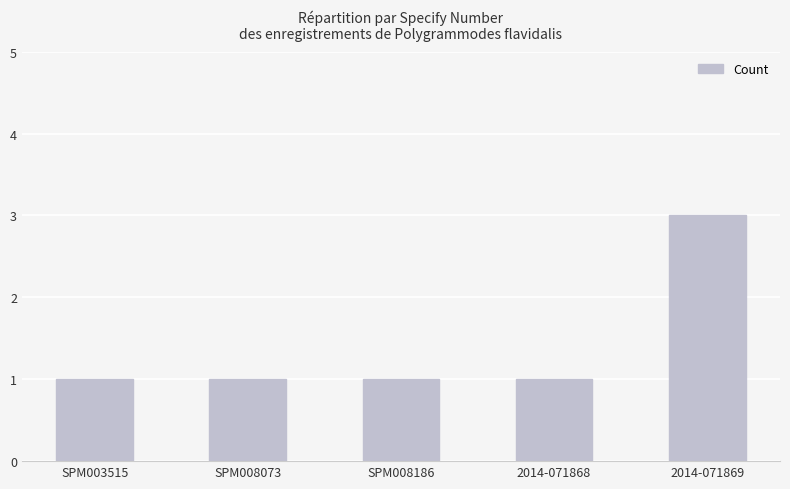

What is the ratio of the value at SPM003515 to the value at SPM008186?

1.0